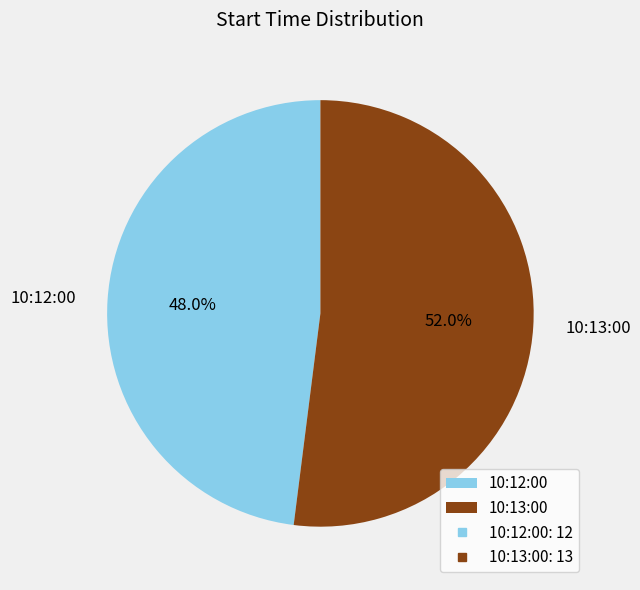

Is 10:12:00 the majority of the pie?

No